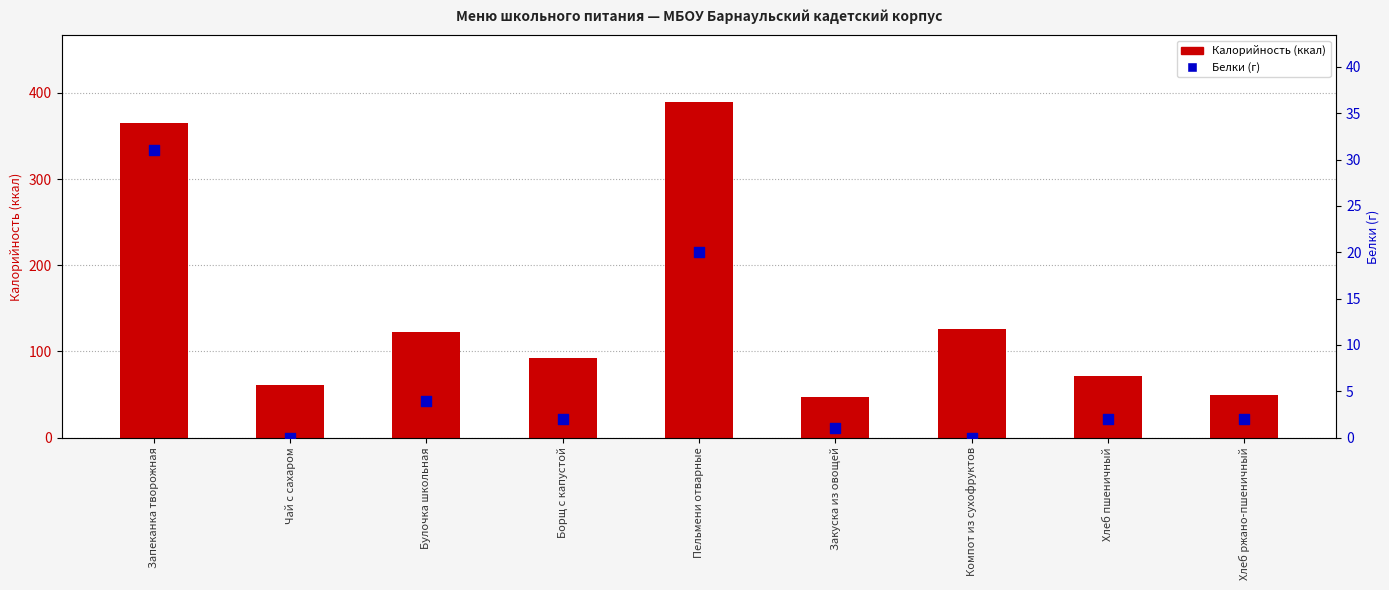

What is the total value across all series at Борщ с капустой?

94